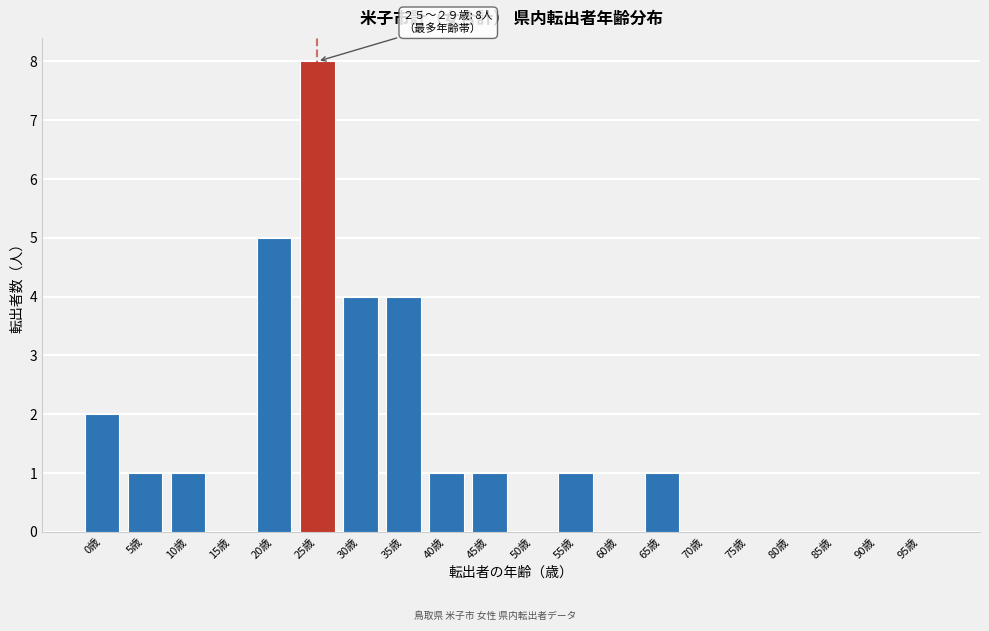

Reading left to right, transcribe all the data shown in this chart.

0歳=2	5歳=1	10歳=1	15歳=0	20歳=5	25歳=8	30歳=4	35歳=4	40歳=1	45歳=1	50歳=0	55歳=1	60歳=0	65歳=1	70歳=0	75歳=0	80歳=0	85歳=0	90歳=0	95歳=0